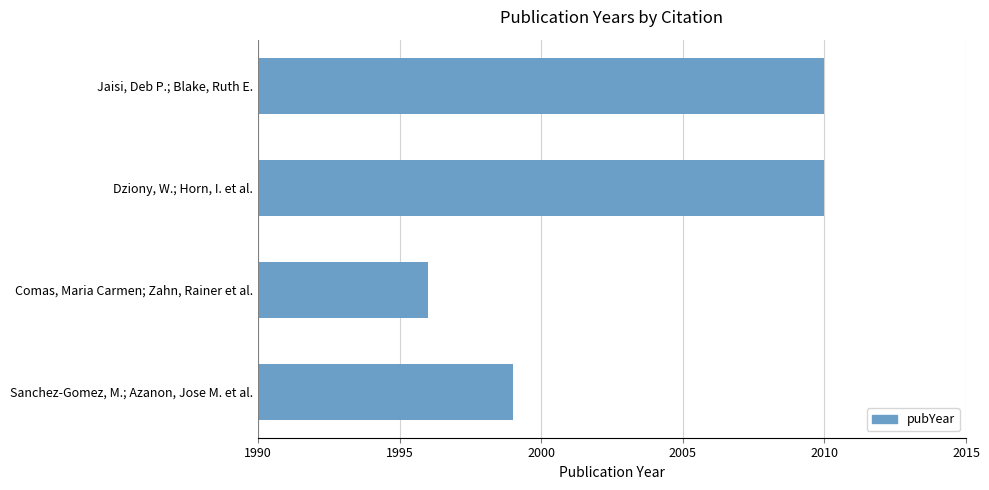

The value at Sanchez-Gomez, M.; Azanon, Jose M. et al. is 437. True or false?

False